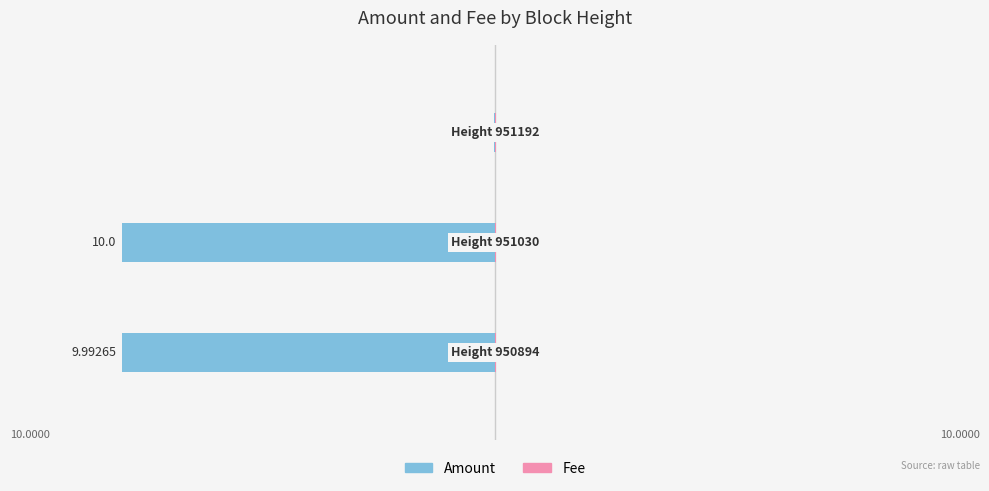

How many bars are there in total?

6